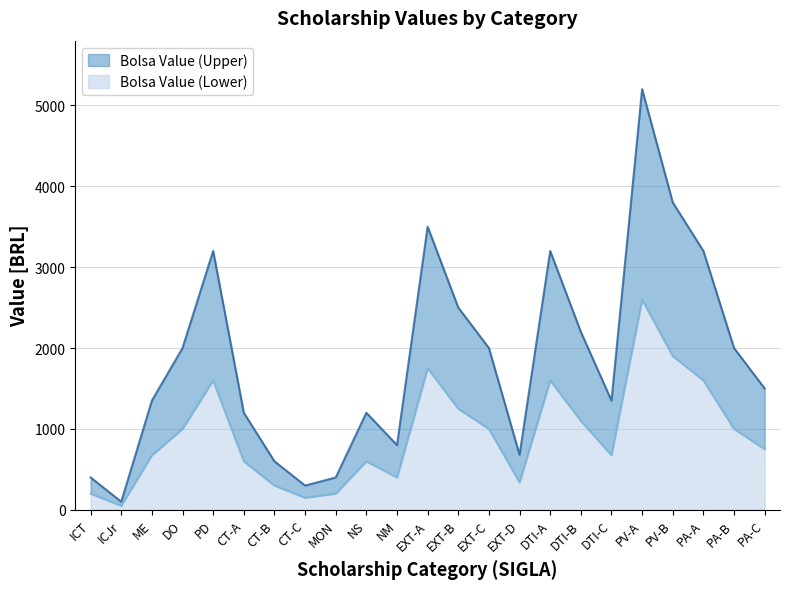

True or false: Bolsa Value (Upper) has more than 0 points higher than both neighbors.

True